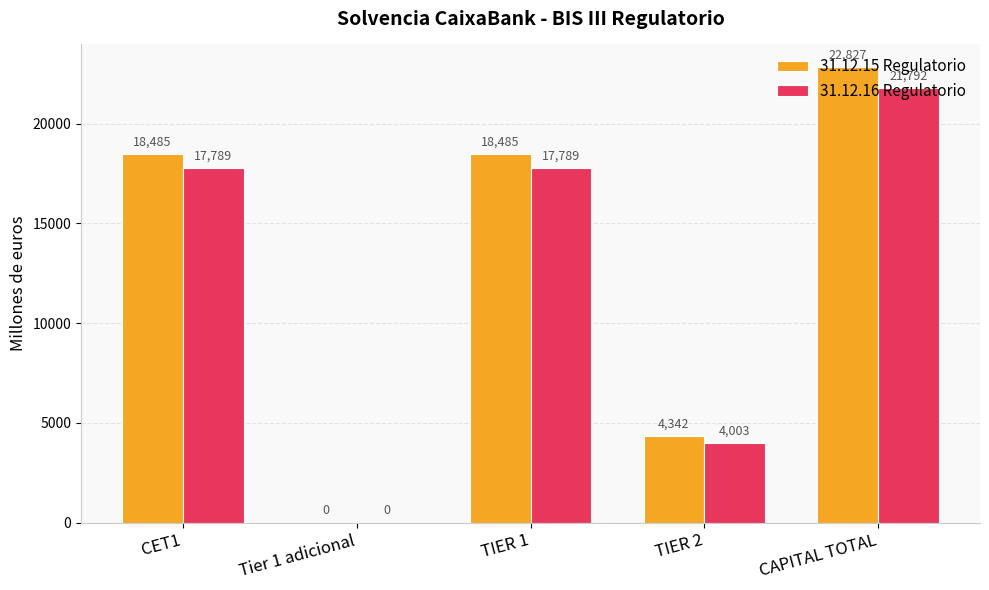

Is it true that 31.12.15 Regulatorio equals 6746.0 at TIER 2?

False